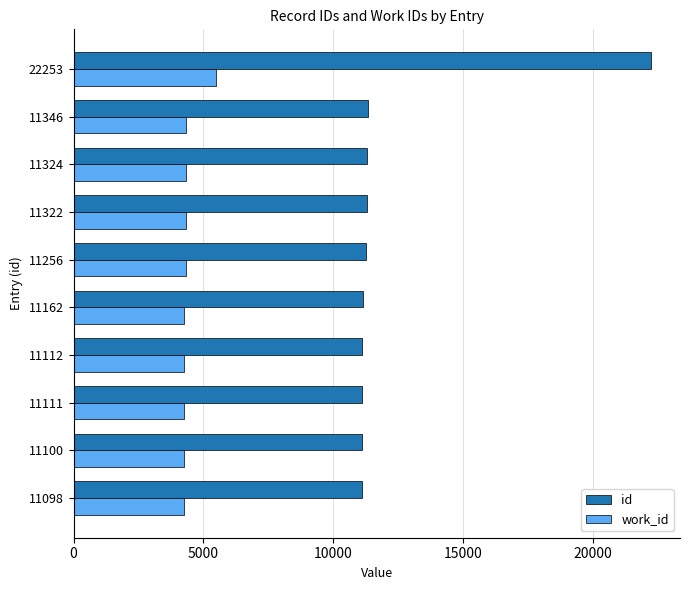

What is the sum of all work_id values?

44125